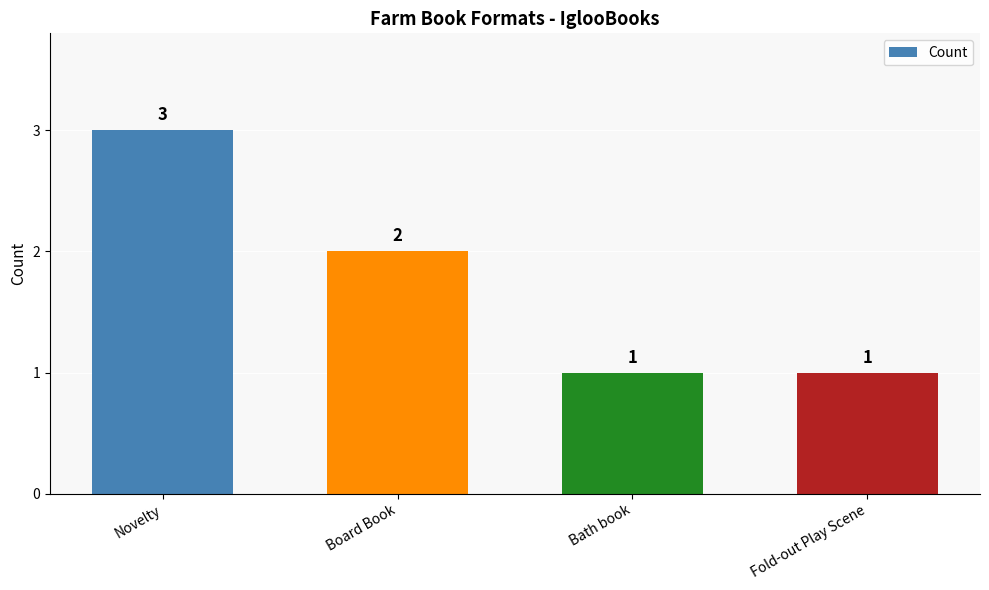

Reading left to right, list all the values displayed in this chart.

Novelty=3	Board Book=2	Bath book=1	Fold-out Play Scene=1